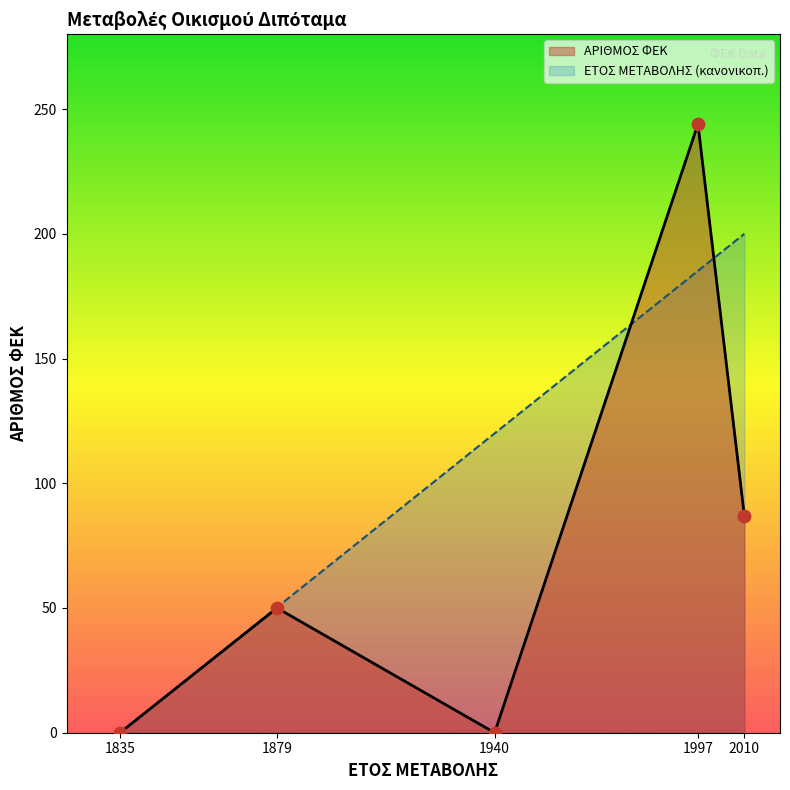

At how many categories does at least one series exceed 187?

2